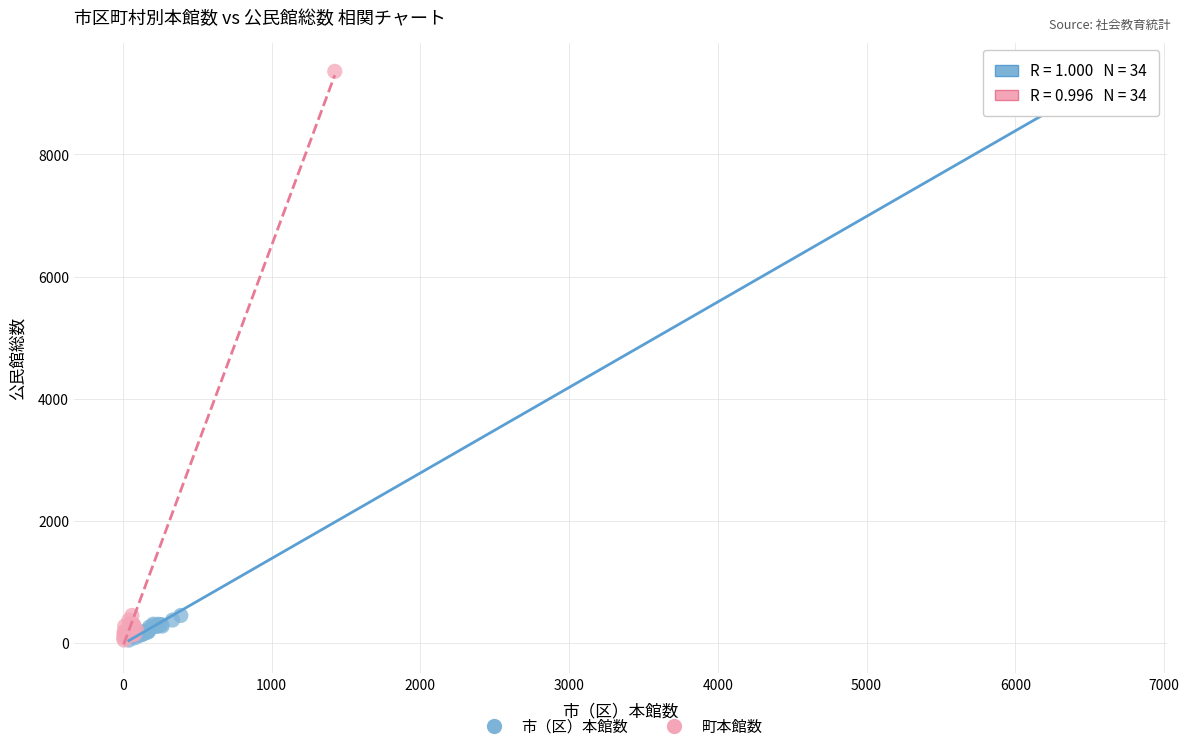

What are all the series names shown in the legend?

市（区）本館数, 町本館数